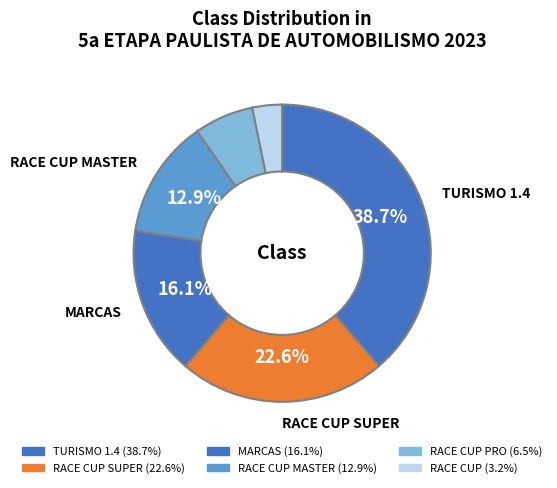

How many segments does this pie chart have?

6